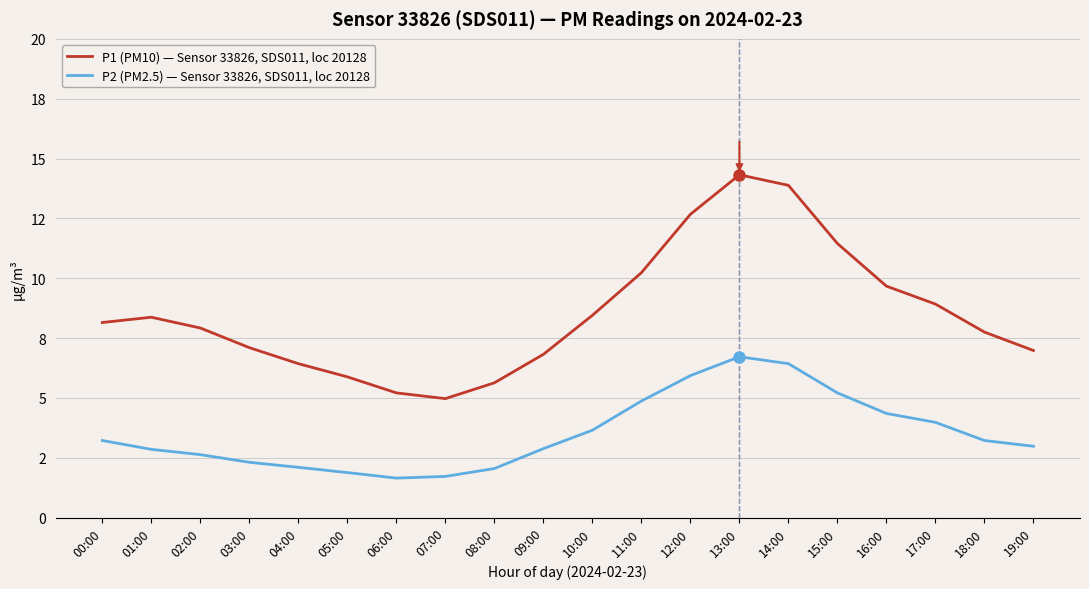

Does the chart display data point markers on the line(s)?

No